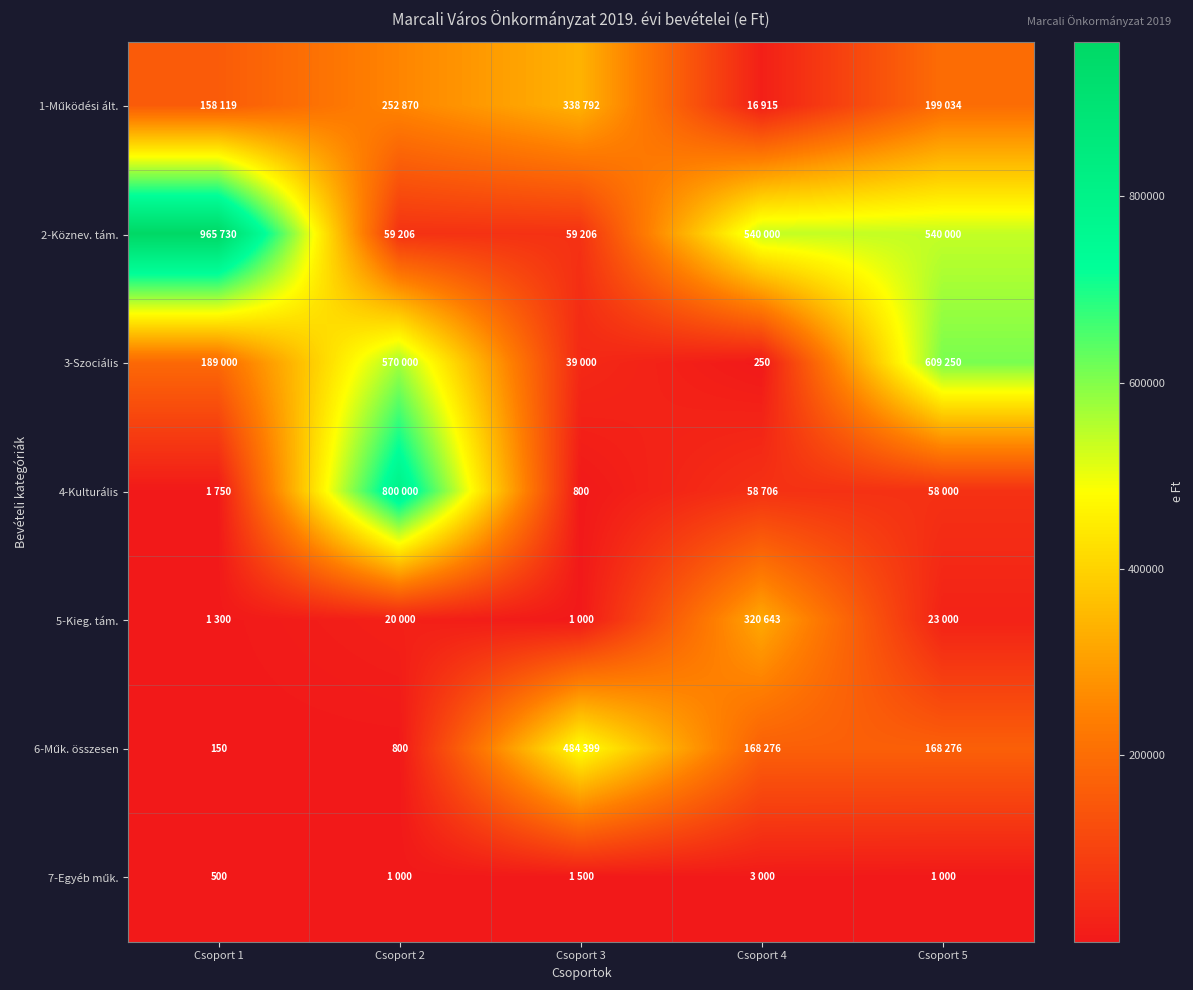

True or false: 4-Kulturális has a value of 800 at Csoport 3.

True